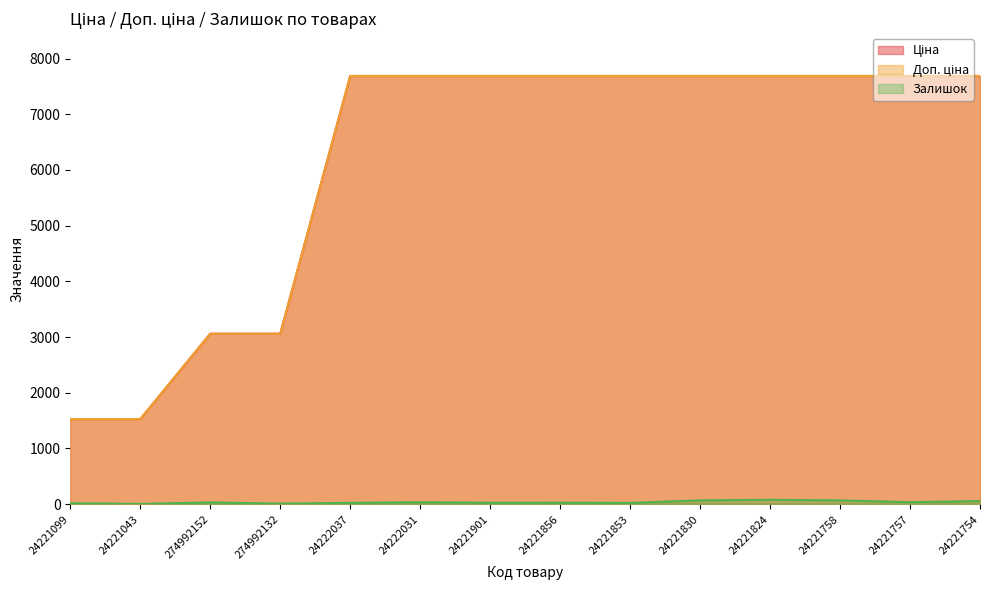

Where does the Доп. ціна series first go above 7687?

24222037